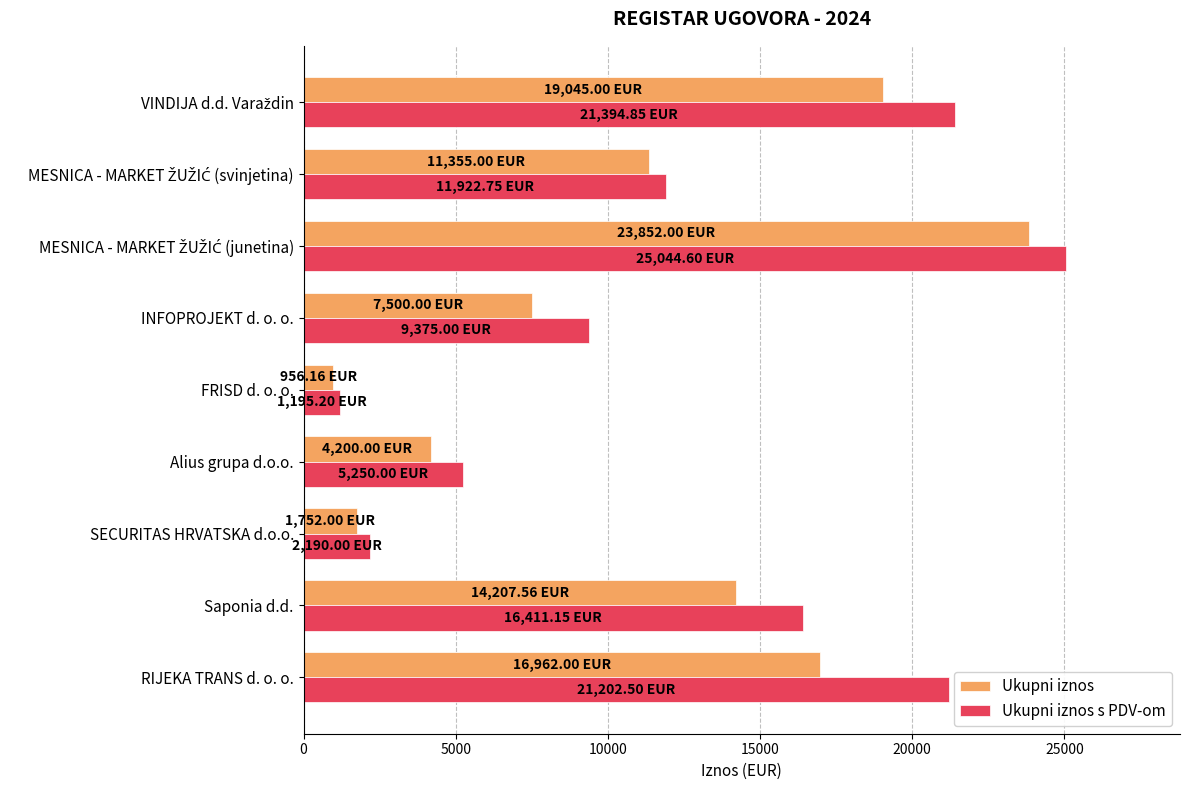

At which category does the chart reach its minimum across all series?

FRISD d. o. o.